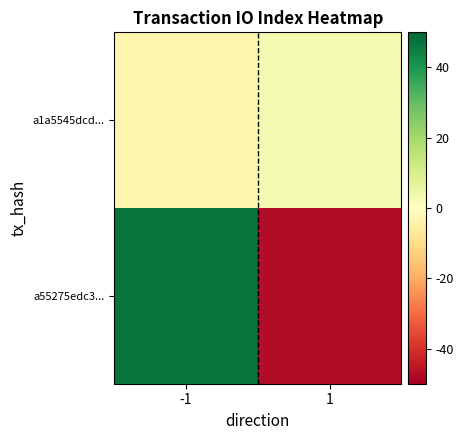

At which category is the sum across all series the highest?

-1